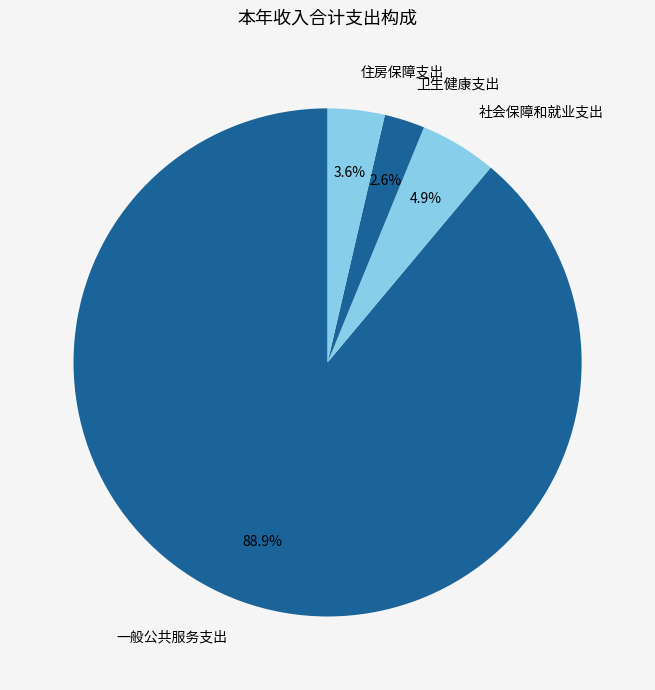

Which has a higher value, 社会保障和就业支出 or 一般公共服务支出?

一般公共服务支出